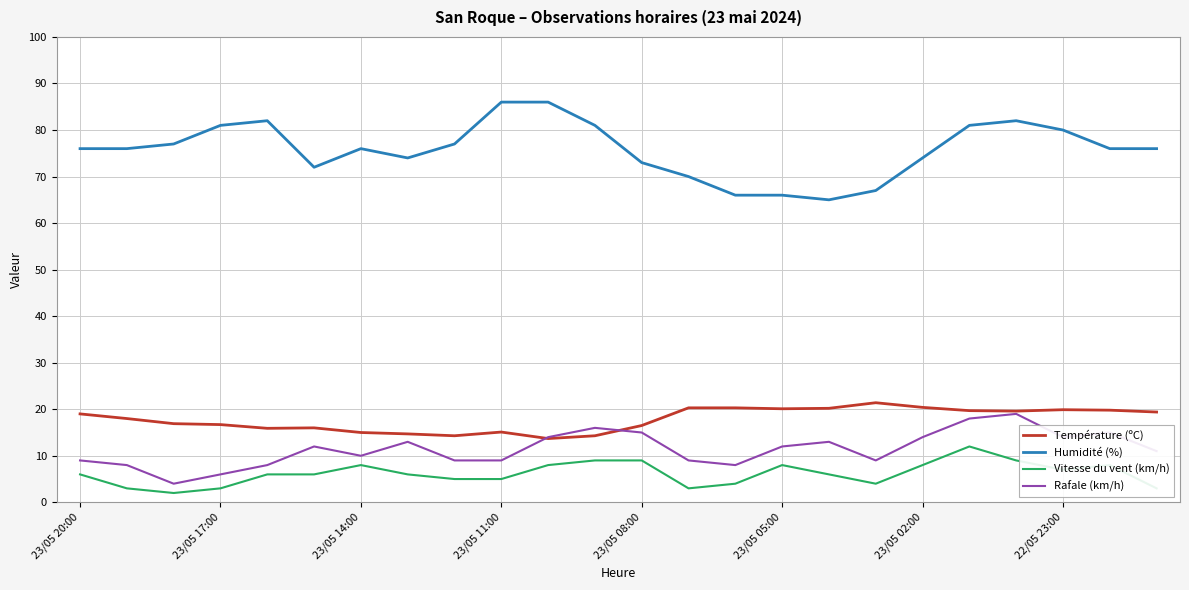

Which series has the largest total across all categories?

Humidité (%)